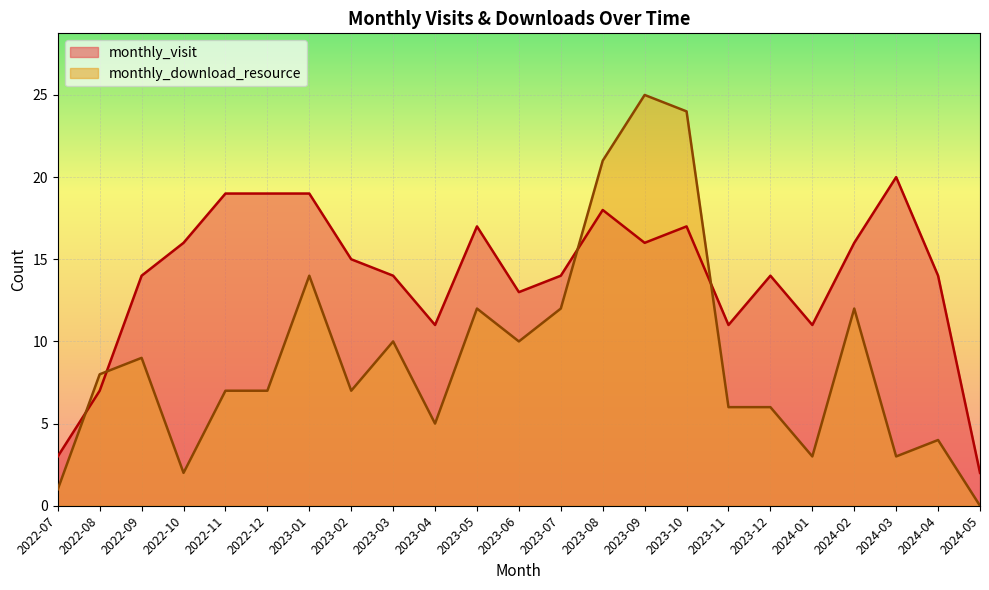

Which has a higher value, 2023-07 or 2024-02?

2024-02